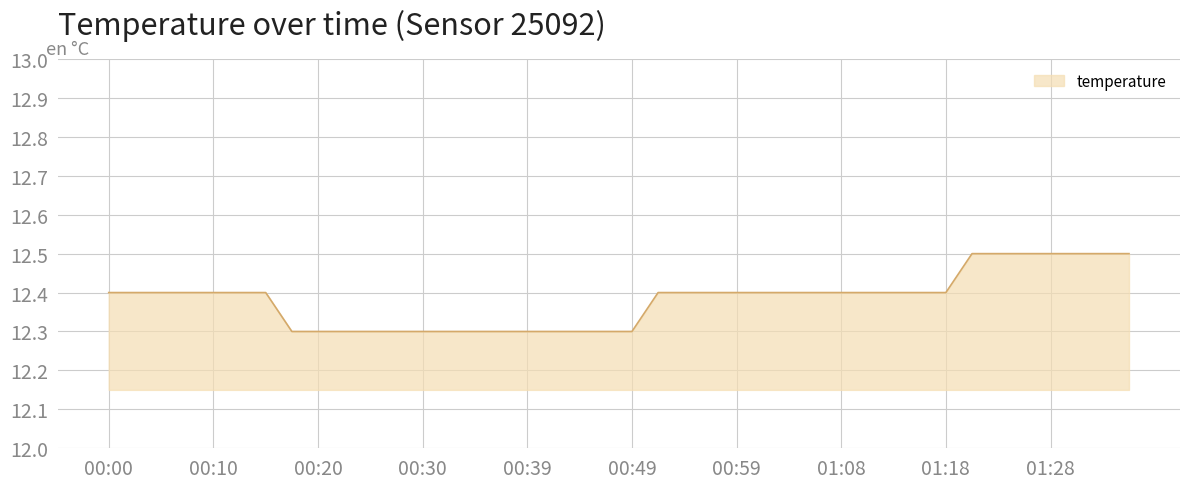

What is the smallest value displayed?

12.3